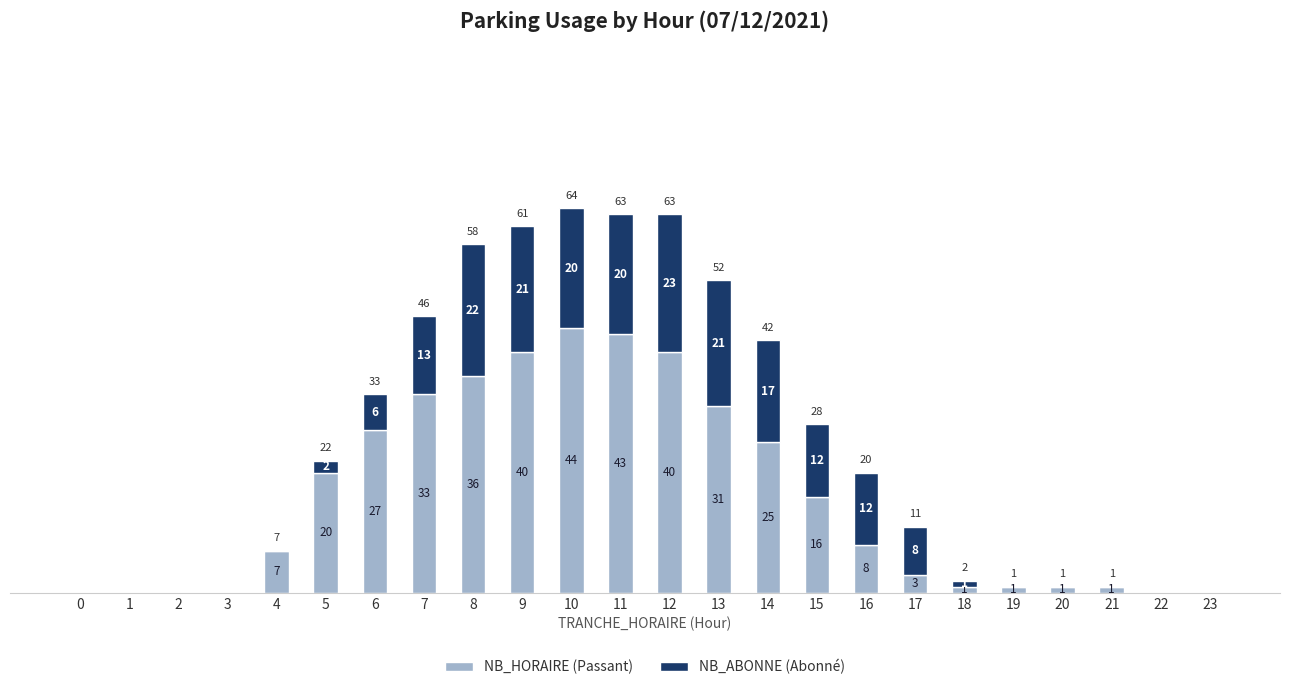

At which category is the sum across all series the highest?

10